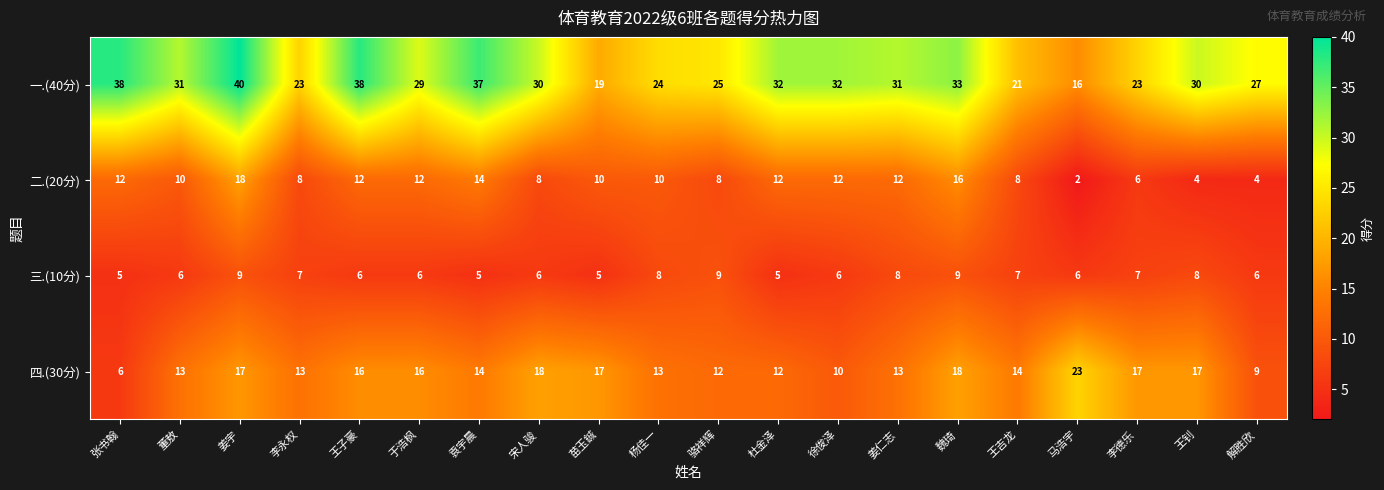

Is the value of 三.(10分) at 姜宇 greater than the value of 一.(40分) at 骆祥辉?

No